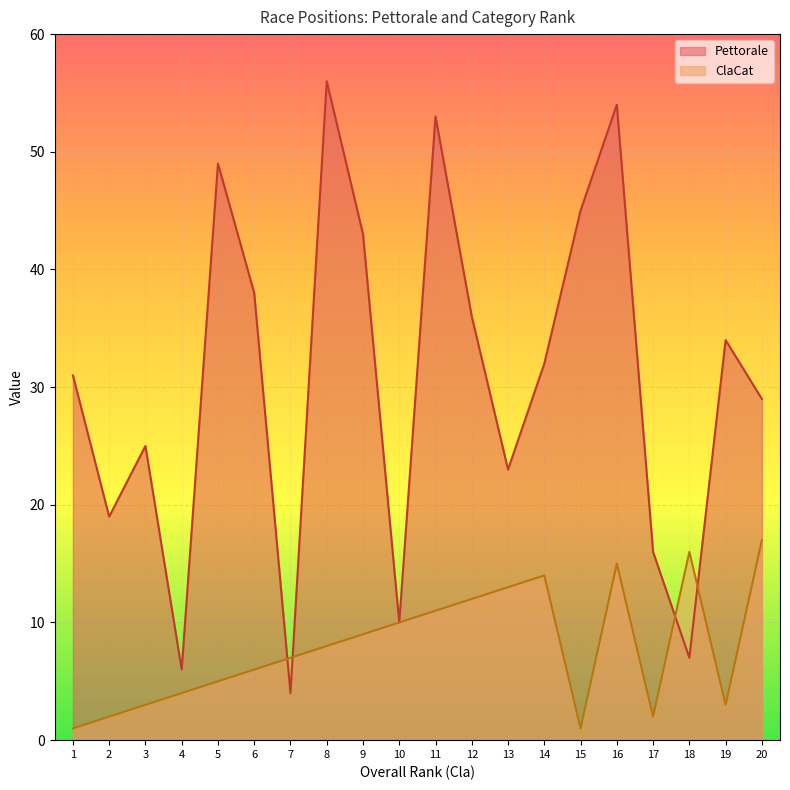

What is the spread (max minus min) of values at 18?

9